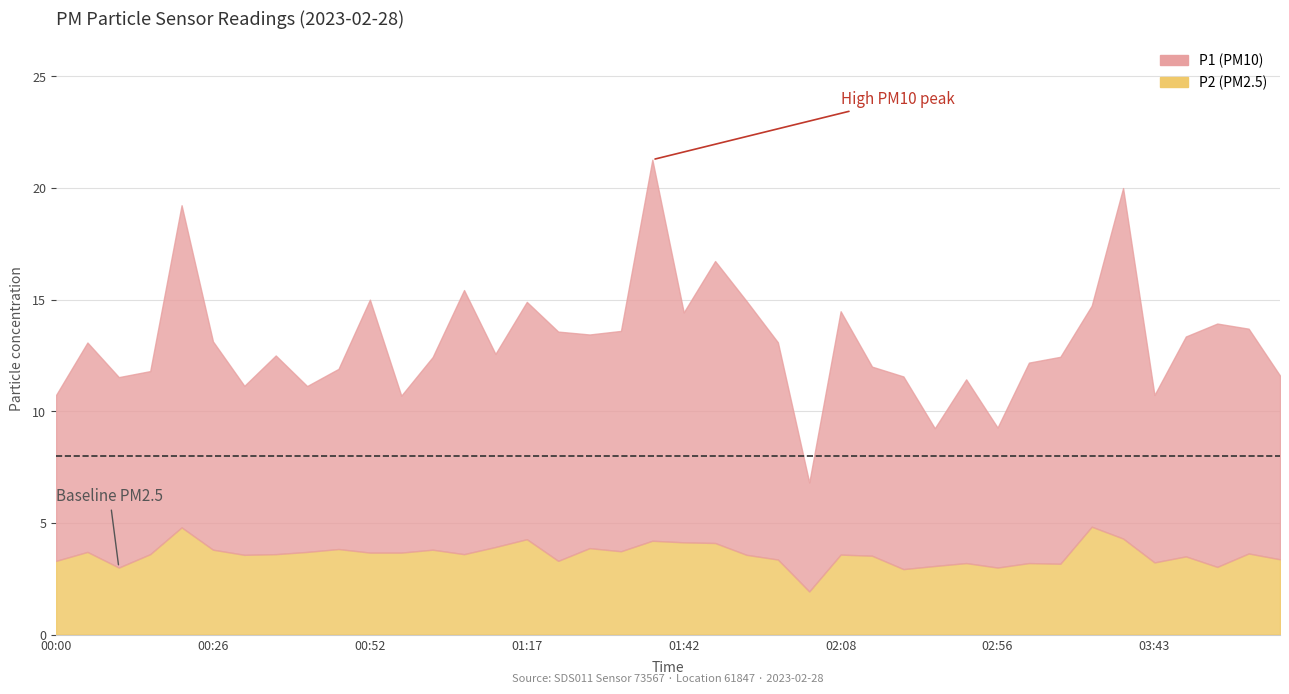

At which label does P2 reach its minimum?

02:03